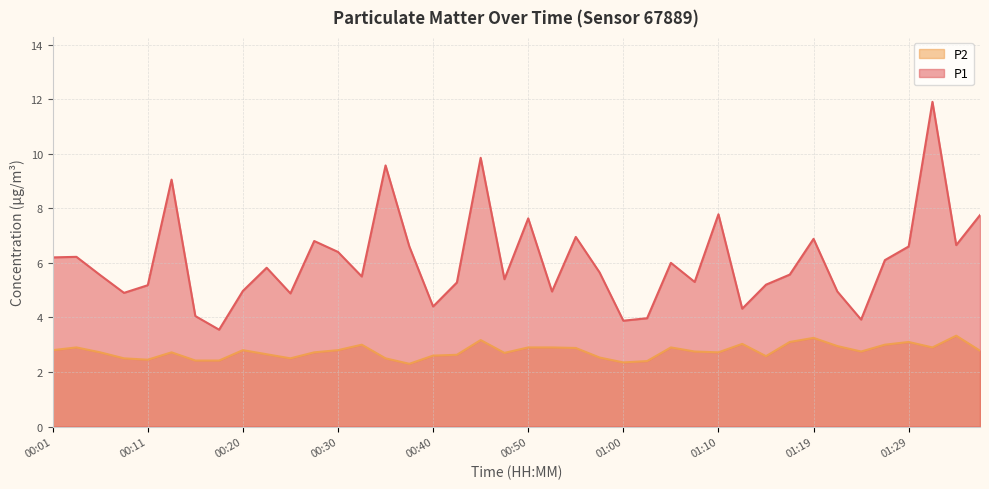

How many distinct data groups are displayed?

2